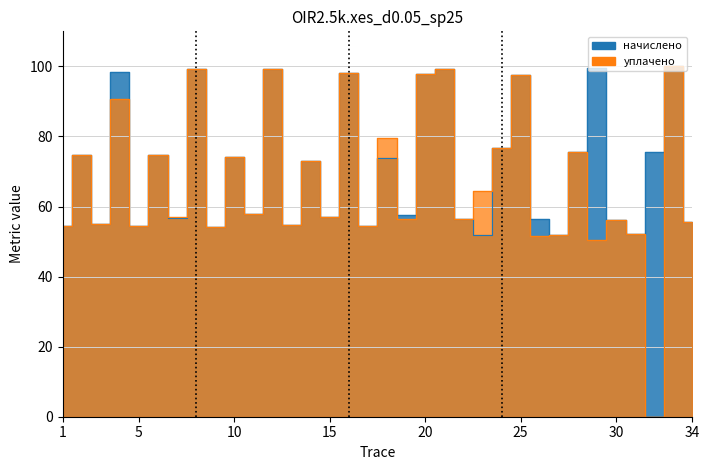

Which has a higher value, 16 or 34?

16